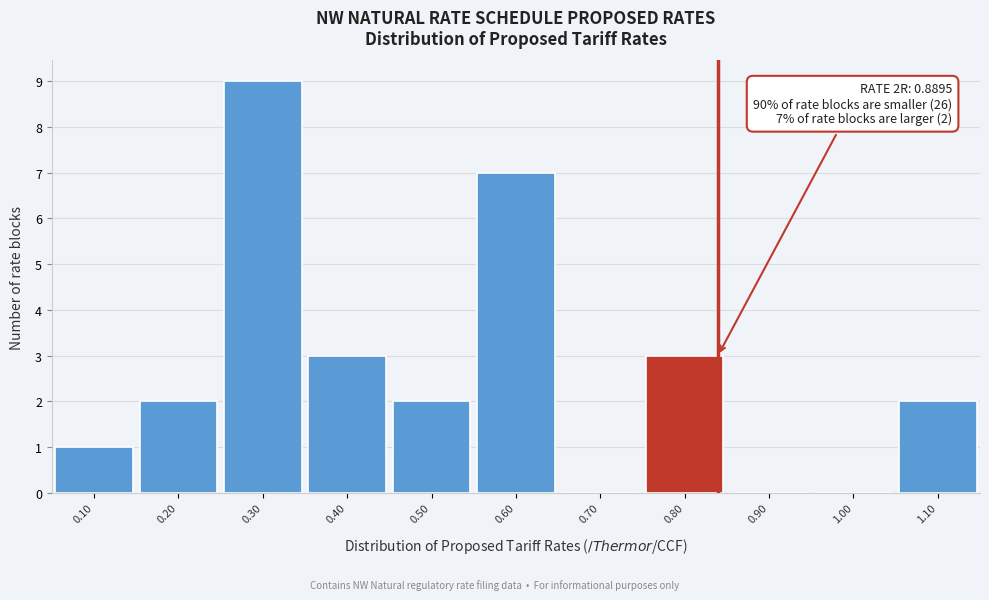

Reading right to left, transcribe all the data shown in this chart.

1.10=2	1.00=0	0.90=0	0.80=3	0.70=0	0.60=7	0.50=2	0.40=3	0.30=9	0.20=2	0.10=1